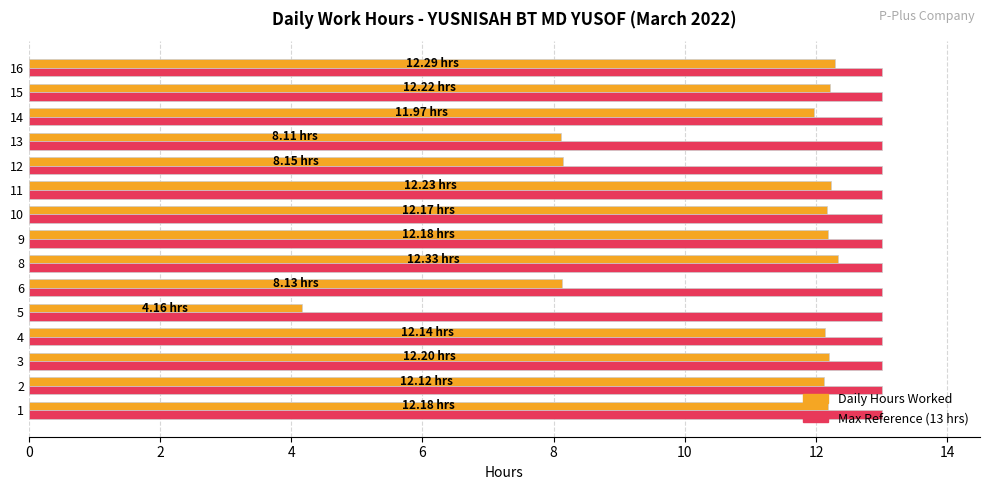

What is the sum of all Daily Hours Worked values?

162.6